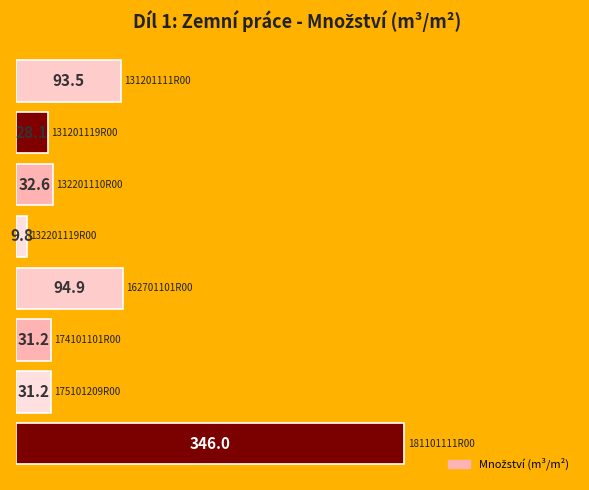

What is the minimum value shown in the chart?

9.8